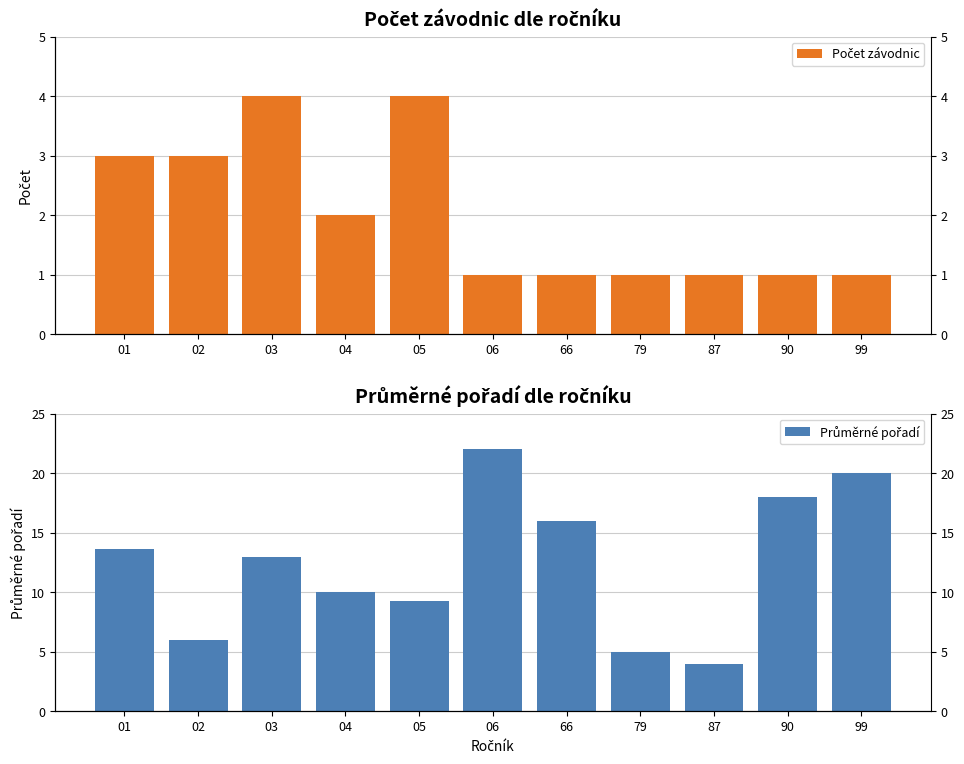

At 99, list the series in order from smallest to largest.

Počet závodnic, Průměrné pořadí